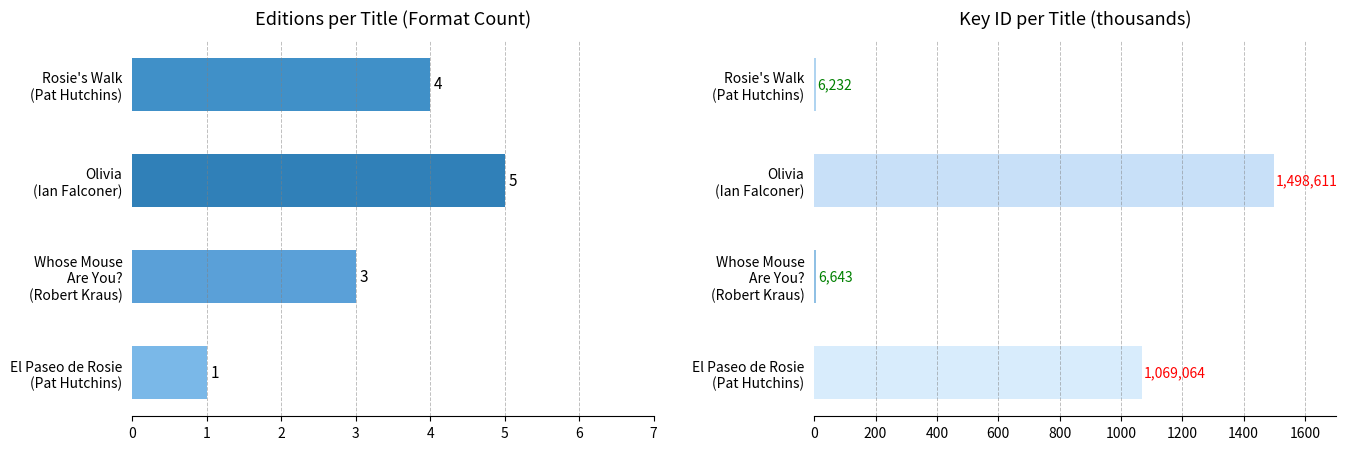

What is the average value of the Key ID (thousands) series?

645.1